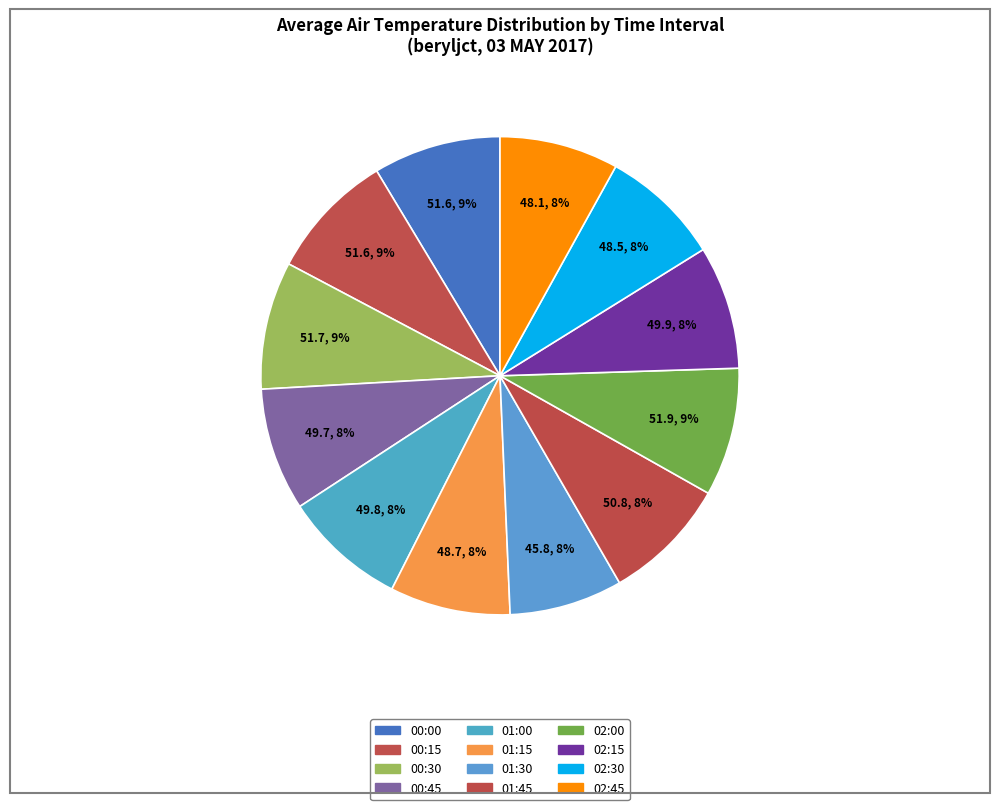

Rank the categories by value from highest to lowest.

02:00, 00:30, 00:00, 00:15, 01:45, 02:15, 01:00, 00:45, 01:15, 02:30, 02:45, 01:30